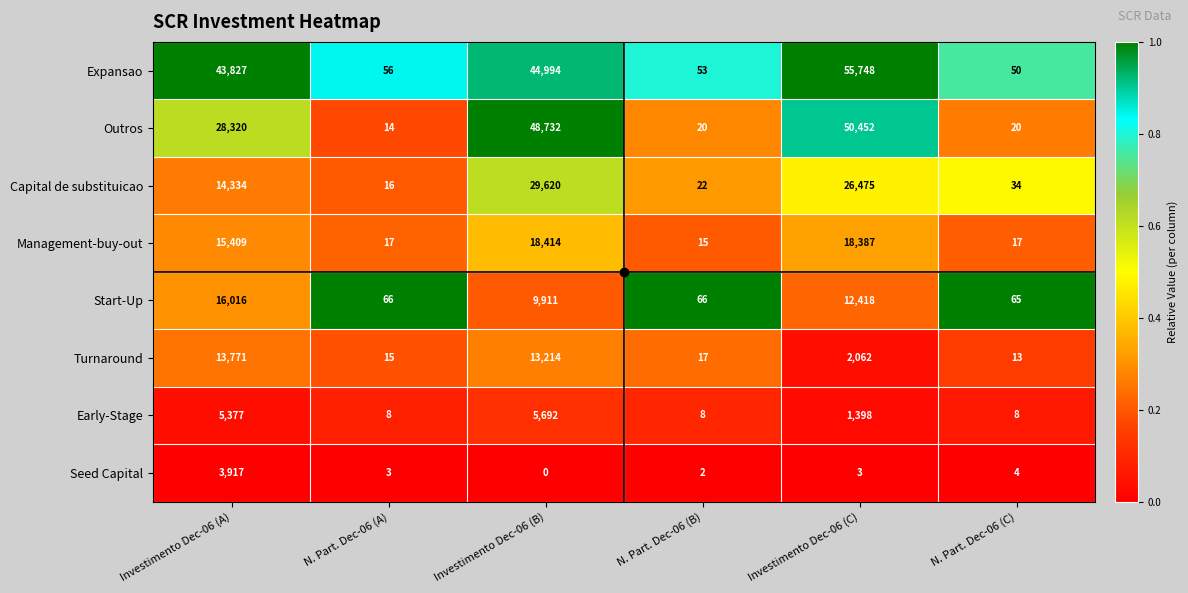

How many series are shown in this chart?

8